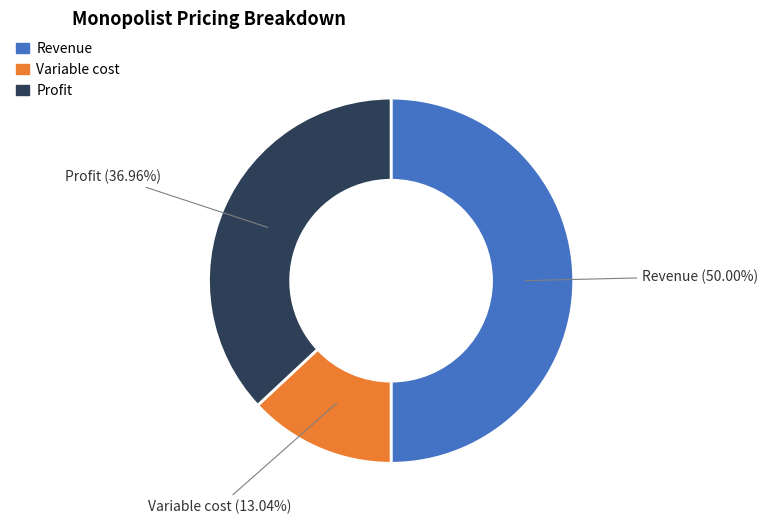

To the nearest percent, what portion does Variable cost represent?

13%